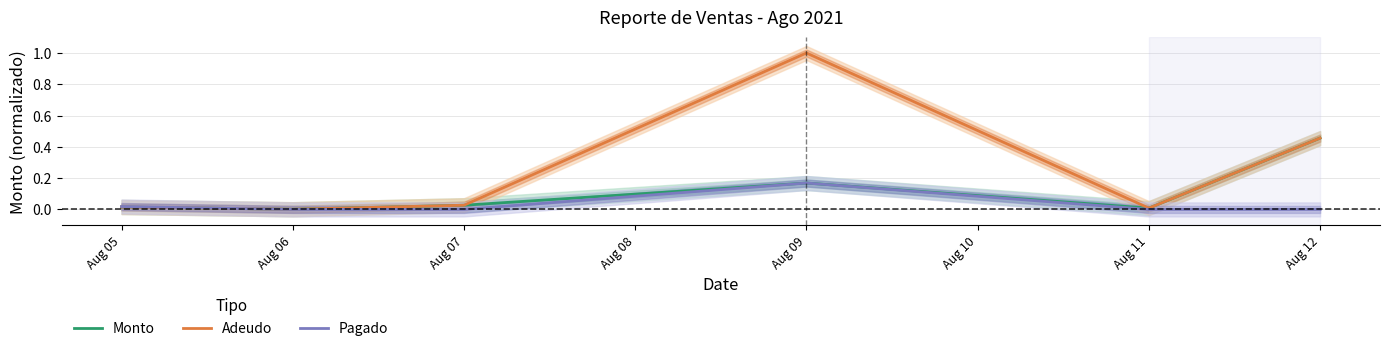

Which series has the widest spread of values?

Adeudo